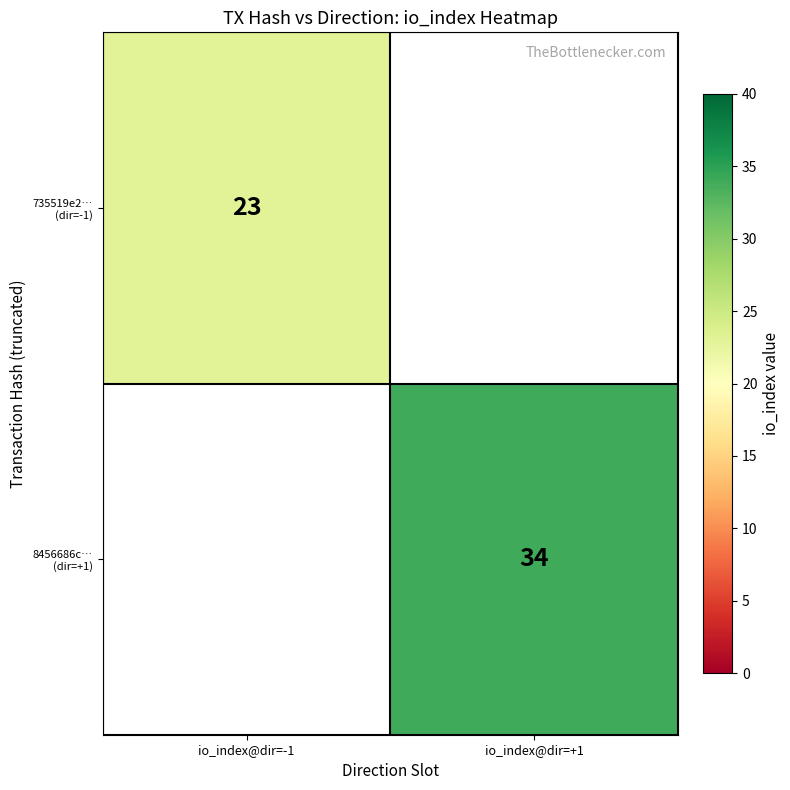

The 8456686c… (dir=+1) series shows 17.8 at io_index@dir=+1. True or false?

False